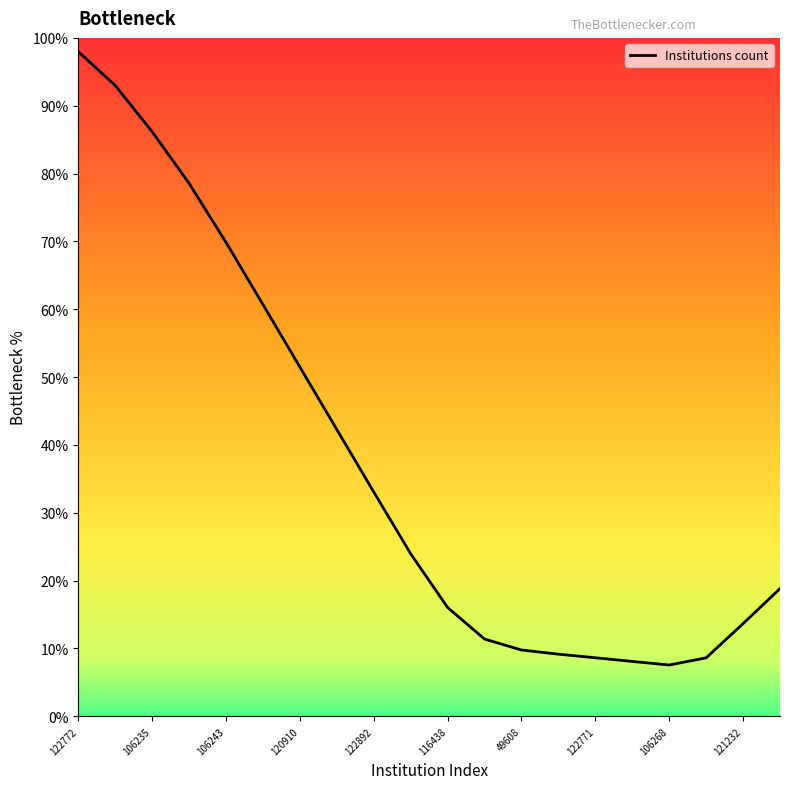

What is the smallest value displayed?

7.6